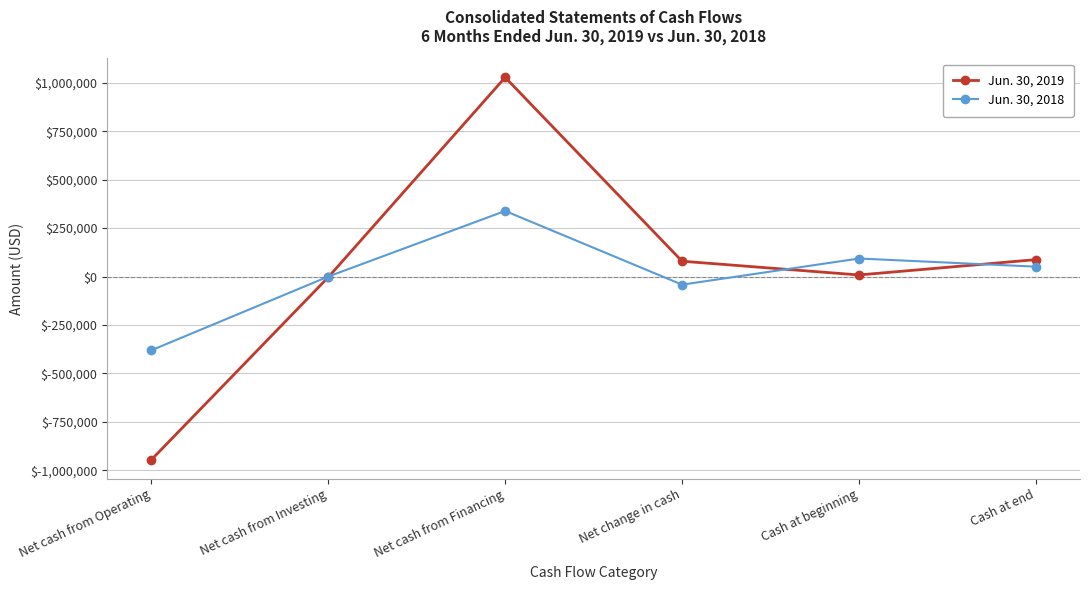

What is the label of the 4th point from the right?

Net cash from Financing